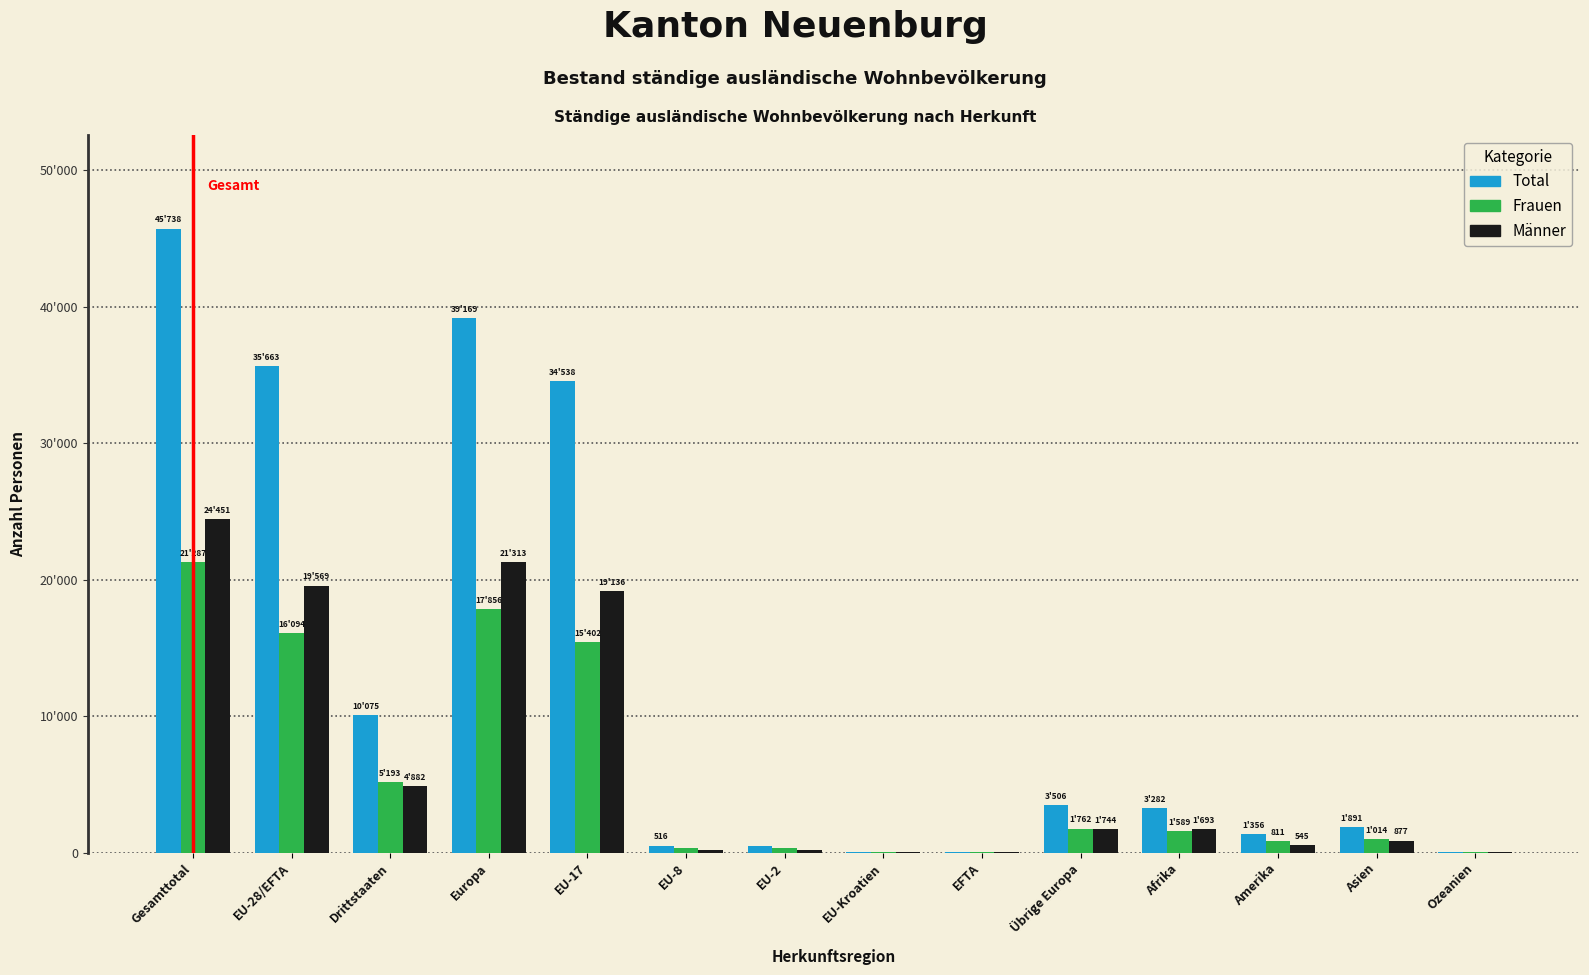

What are all the series names shown in the legend?

Total, Frauen, Männer